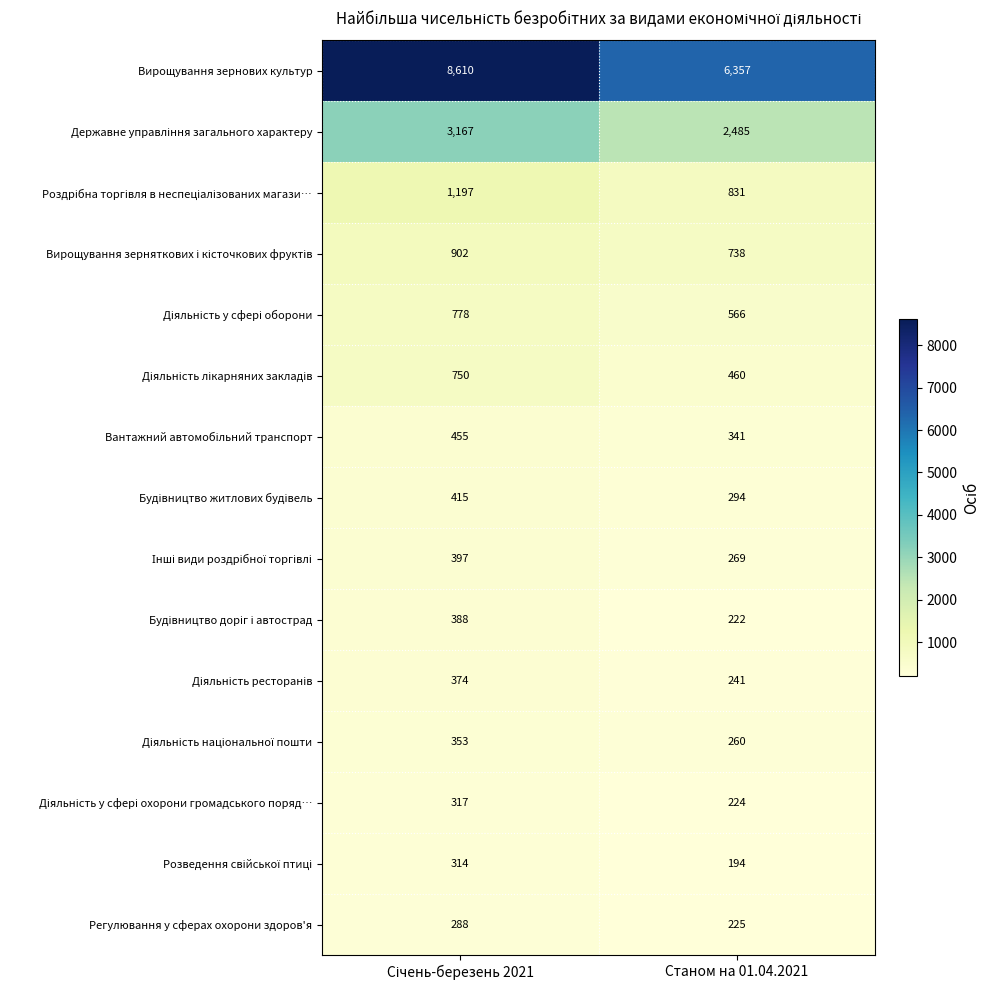

The Регулювання у сферах охорони здоров'я series shows 375 at Станом на 01.04.2021. True or false?

False